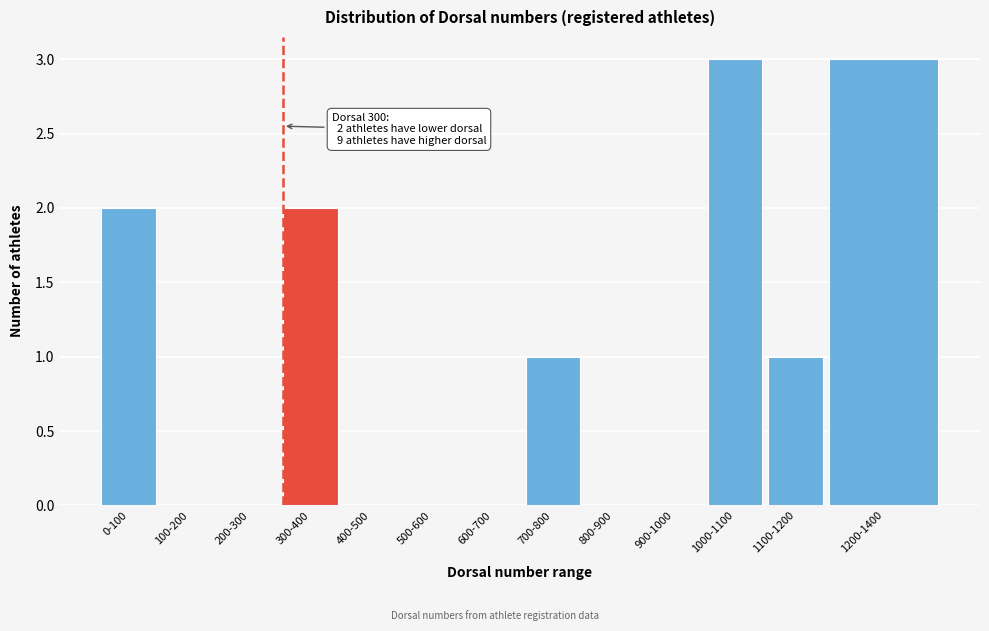

Reading left to right, list all the values displayed in this chart.

0-100=2	100-200=0	200-300=0	300-400=2	400-500=0	500-600=0	600-700=0	700-800=1	800-900=0	900-1000=0	1000-1100=3	1100-1200=1	1200-1400=3